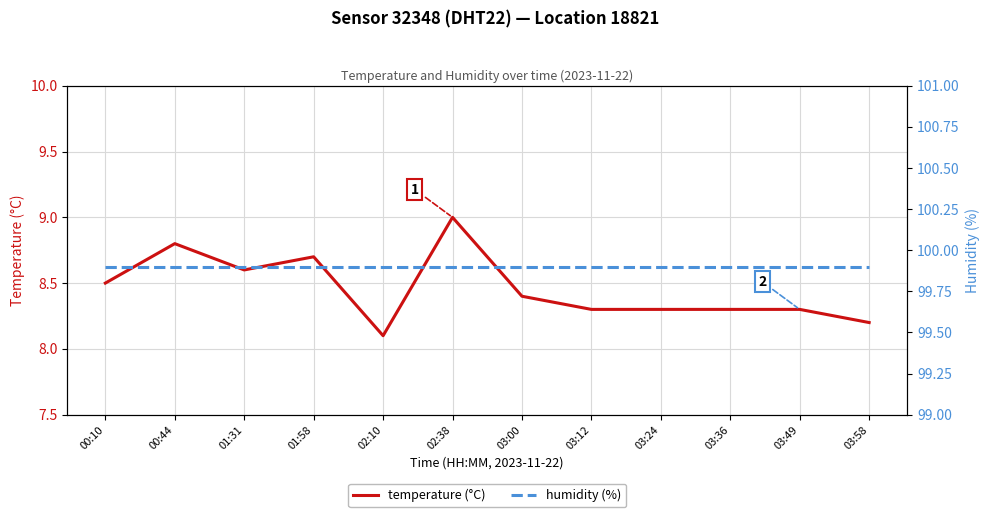

How many interior local valleys does the temperature (°C) series have?

2